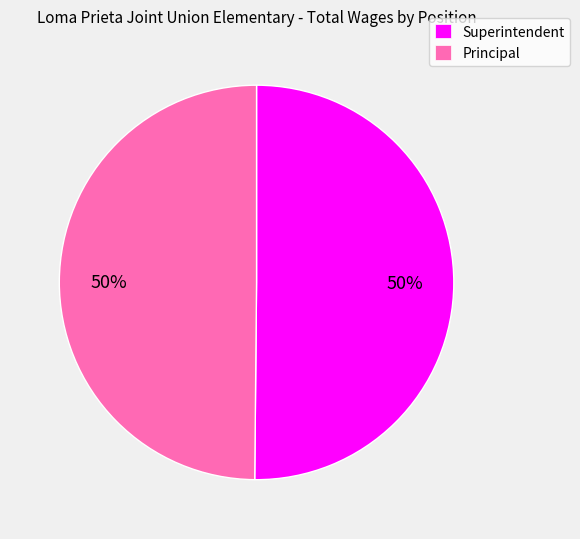

Combined, do Principal and Superintendent account for over 50%?

Yes